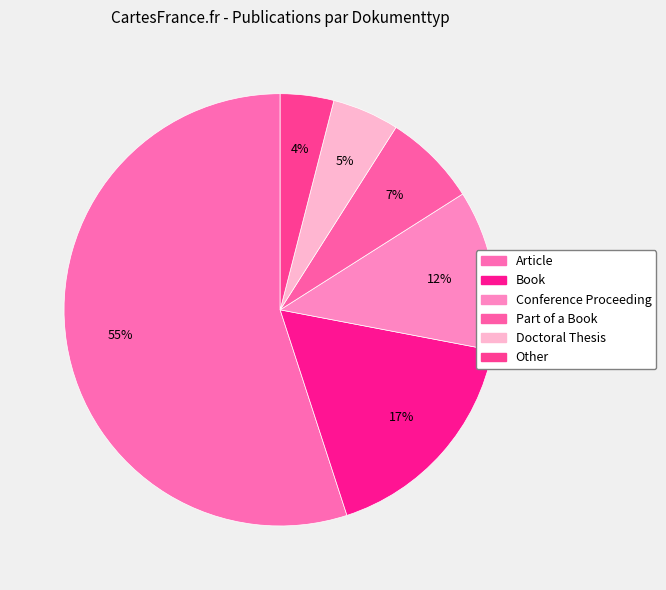

Is the sum of Article and Book greater than half?

Yes